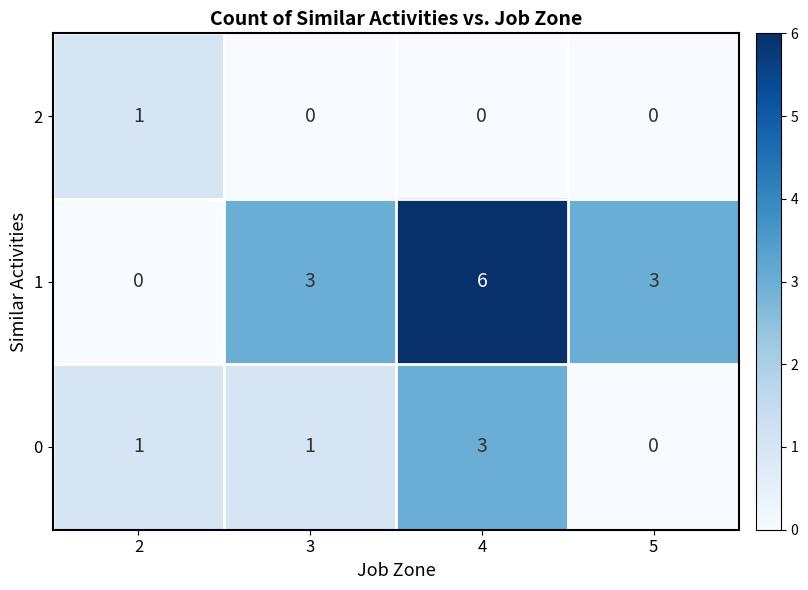

Reading left to right, extract all data points from this chart.

2: 1	0	0	0
1: 0	3	6	3
0: 1	1	3	0